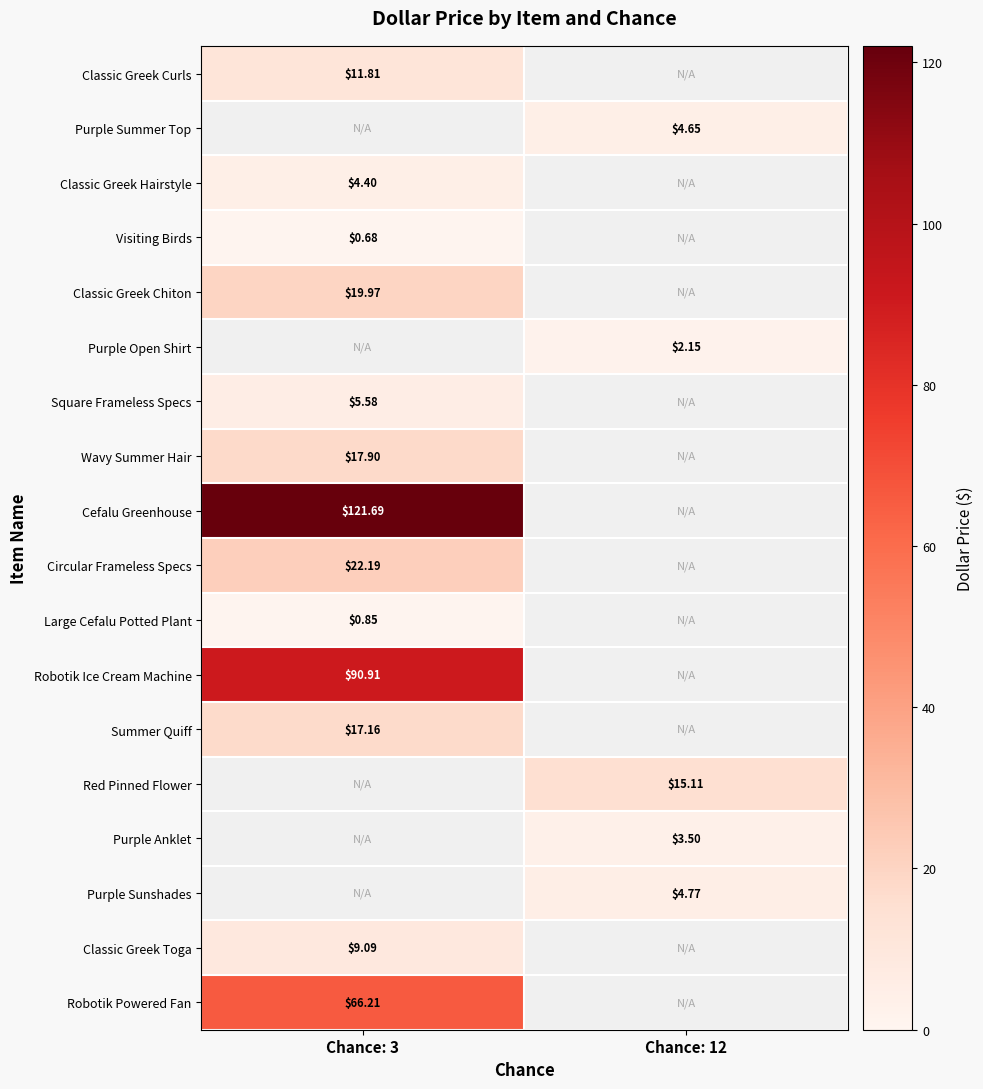

At how many categories does at least one series exceed 26?

1